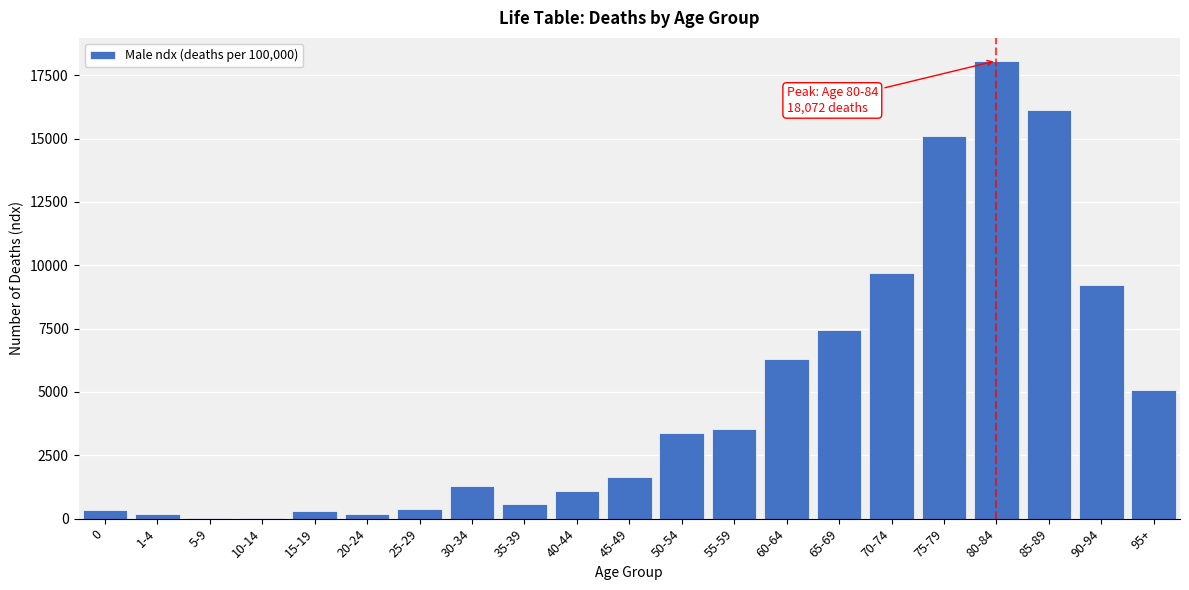

The value at 95+ is 1615. True or false?

False